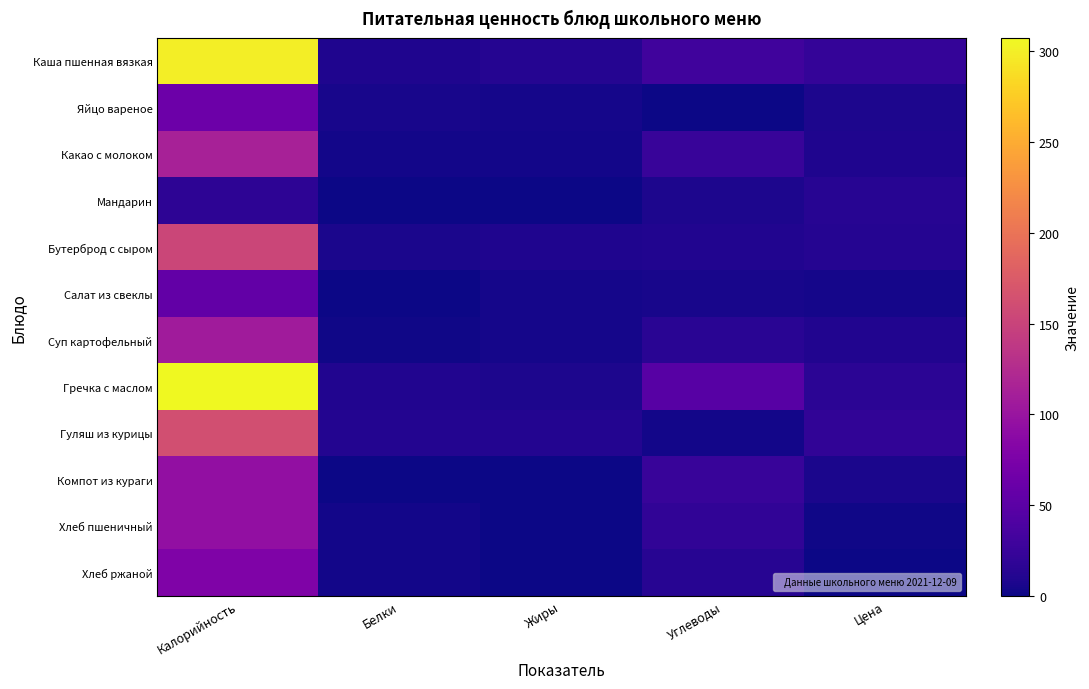

Reading left to right, extract all data points from this chart.

Каша пшенная вязкая: Калорийность=299.0	Белки=8.7	Жиры=12.9	Углеводы=31.0	Цена=21.8
Яйцо вареное: Калорийность=63.0	Белки=5.1	Жиры=4.6	Углеводы=0.3	Цена=7.5
Какао с молоком: Калорийность=114.0	Белки=3.6	Жиры=3.3	Углеводы=25.0	Цена=8.6
Мандарин: Калорийность=18.0	Белки=0.8	Жиры=0.2	Углеводы=7.5	Цена=13.7
Бутерброд с сыром: Калорийность=153.0	Белки=6.7	Жиры=9.5	Углеводы=9.9	Цена=12.4
Салат из свеклы: Калорийность=56.3	Белки=0.9	Жиры=3.6	Углеводы=5.0	Цена=4.6
Суп картофельный: Калорийность=108.0	Белки=2.3	Жиры=4.2	Углеводы=15.1	Цена=10.0
Гречка с маслом: Калорийность=307.3	Белки=9.9	Жиры=7.5	Углеводы=47.8	Цена=15.9
Гуляш из курицы: Калорийность=162.4	Белки=11.8	Жиры=11.6	Углеводы=3.1	Цена=19.8
Компот из кураги: Калорийность=94.2	Белки=0.0	Жиры=0.0	Углеводы=24.8	Цена=6.9
Хлеб пшеничный: Калорийность=93.8	Белки=3.0	Жиры=0.3	Углеводы=19.7	Цена=1.8
Хлеб ржаной: Калорийность=78.2	Белки=2.6	Жиры=0.5	Углеводы=13.4	Цена=1.0